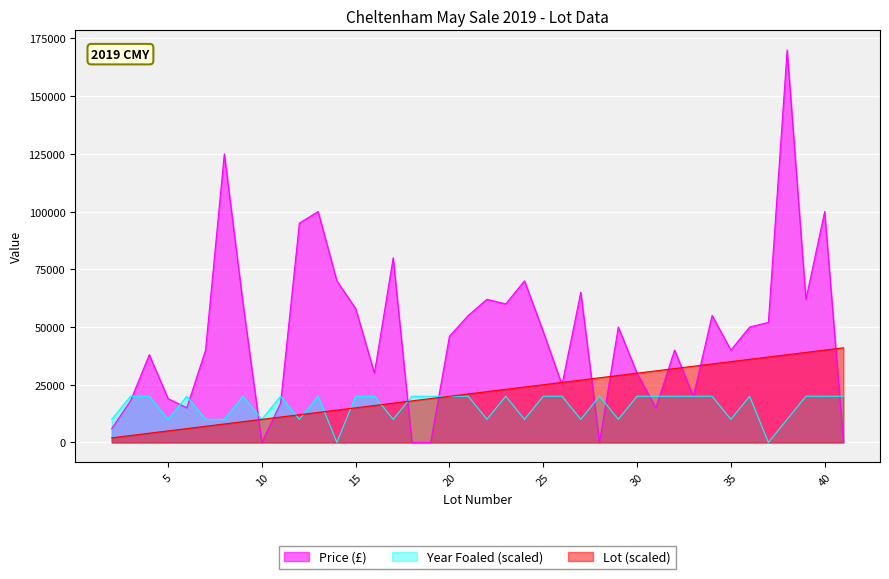

True or false: Lot has more than 0 points higher than both neighbors.

False